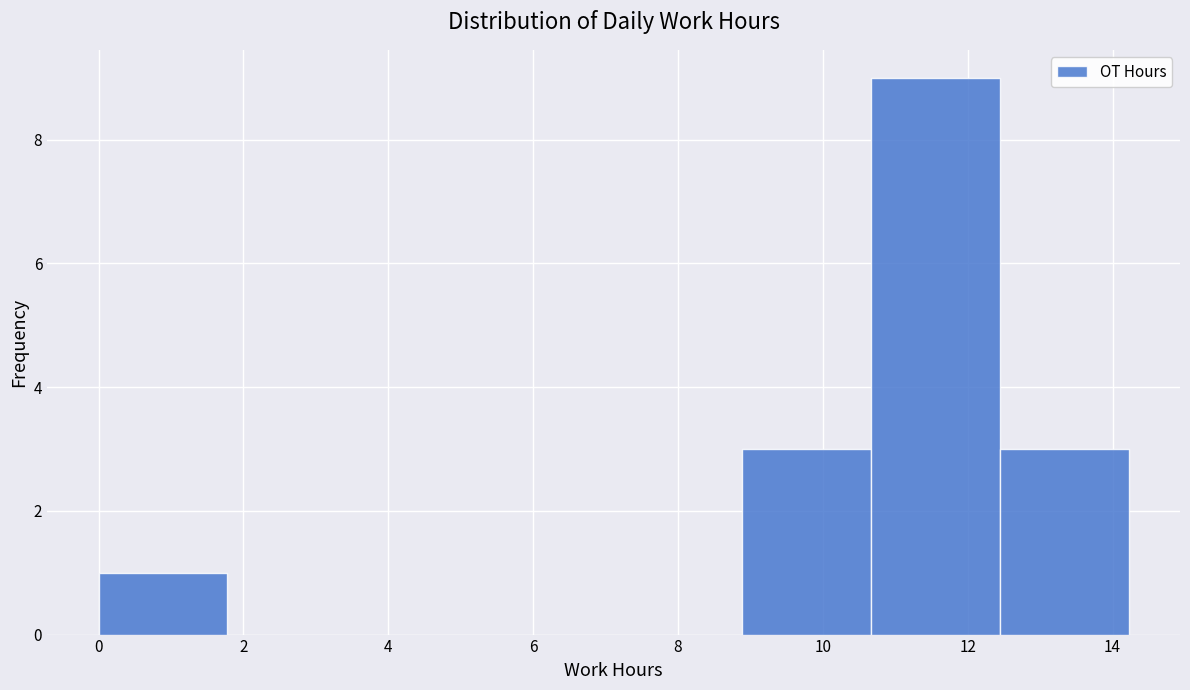

Reading left to right, transcribe this chart: for each bar, give the range it covers on the x-axis and its height. Neither the bar edges nor the heights are printed on the chart, so give them approximately, as read against the axes.

0.0 to 1.8: 1
1.8 to 3.6: 0
3.6 to 5.4: 0
5.4 to 7.2: 0
7.2 to 8.8: 0
8.8 to 10.6: 3
10.6 to 12.4: 9
12.4 to 14.2: 3